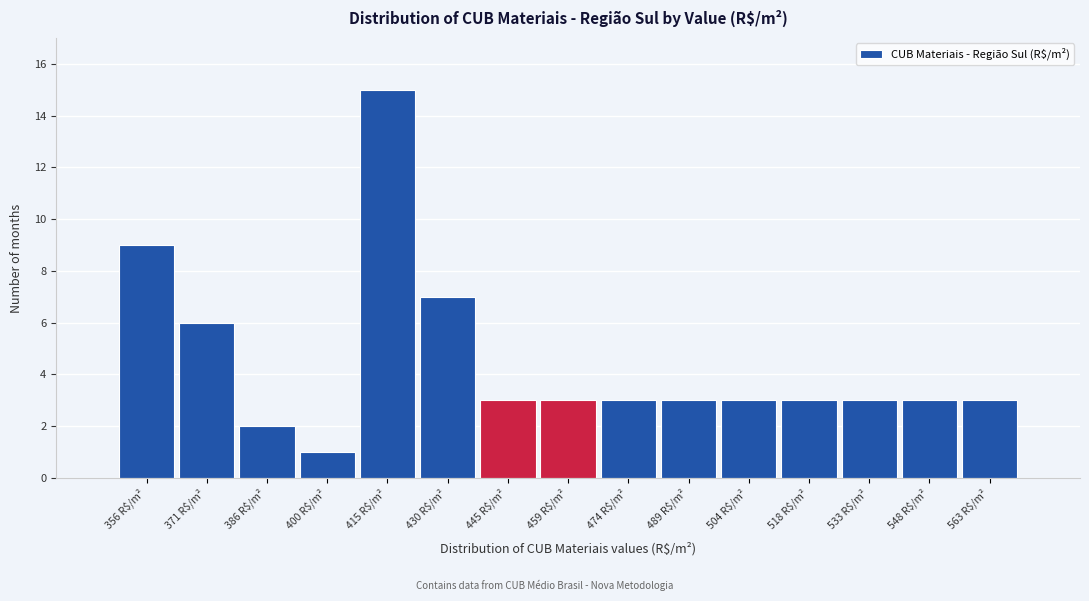

Reading left to right, list every bar in this chart as the range it spans on the x-axis followed by its height. Neither the bar edges nor the heights are printed on the chart, so give them approximately, as read against the axes.

348 to 364: 9
364 to 378: 6
378 to 392: 2
392 to 408: 1
408 to 422: 15
422 to 438: 7
438 to 452: 3
452 to 466: 3
466 to 482: 3
482 to 496: 3
496 to 510: 3
510 to 526: 3
526 to 540: 3
540 to 556: 3
556 to 570: 3